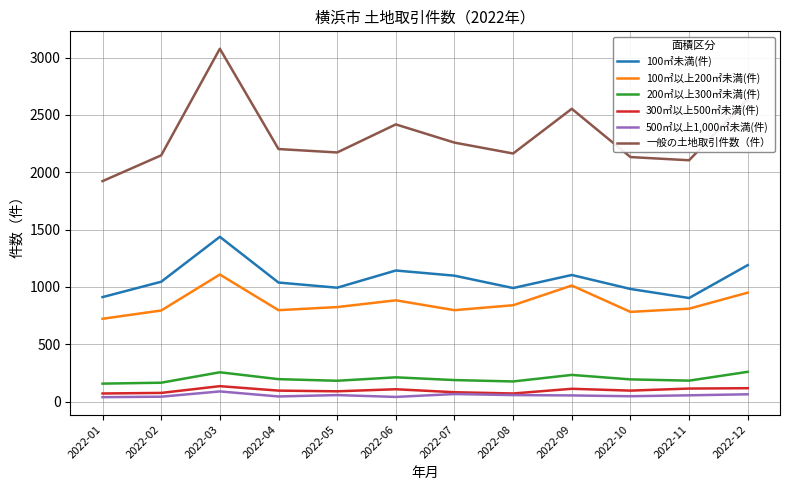

The value of 100㎡以上200㎡未満(件) at 2022-10 is 1297. True or false?

False